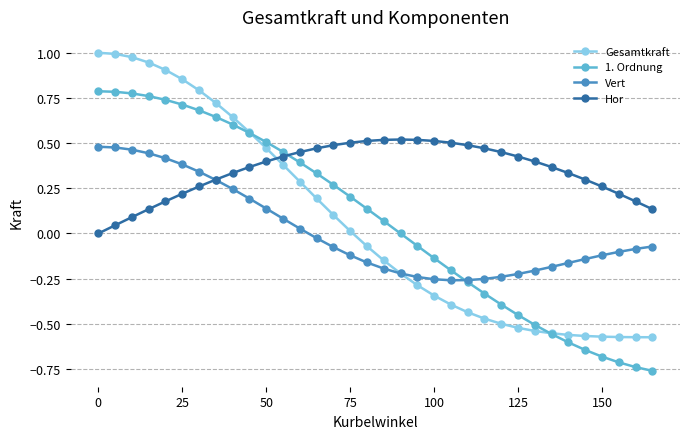

Which series has the largest total across all categories?

Hor